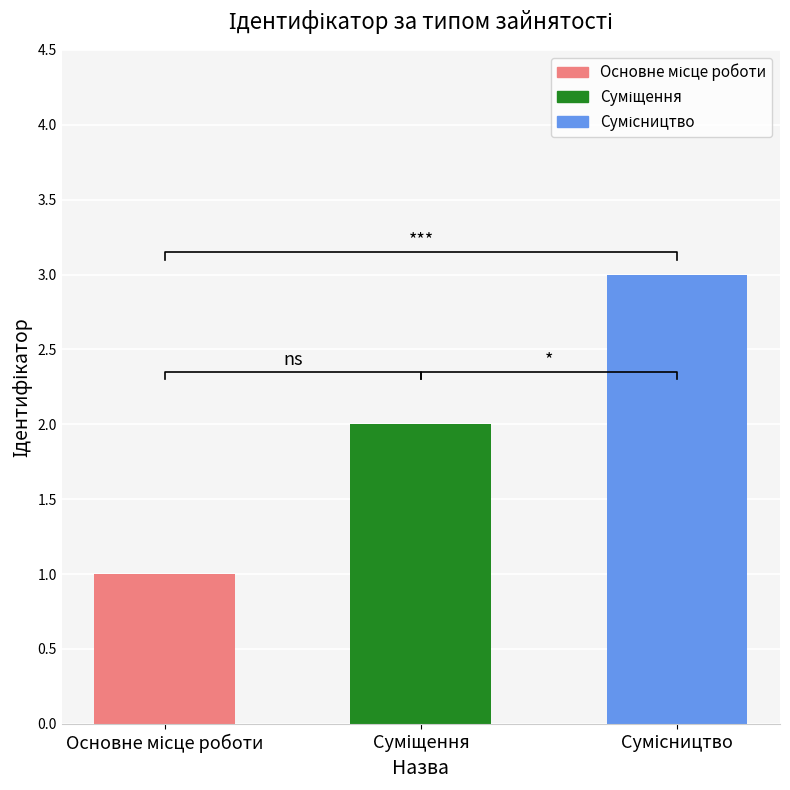

Approximately how many times larger is the value at Суміщення compared to Сумісництво?

0.7